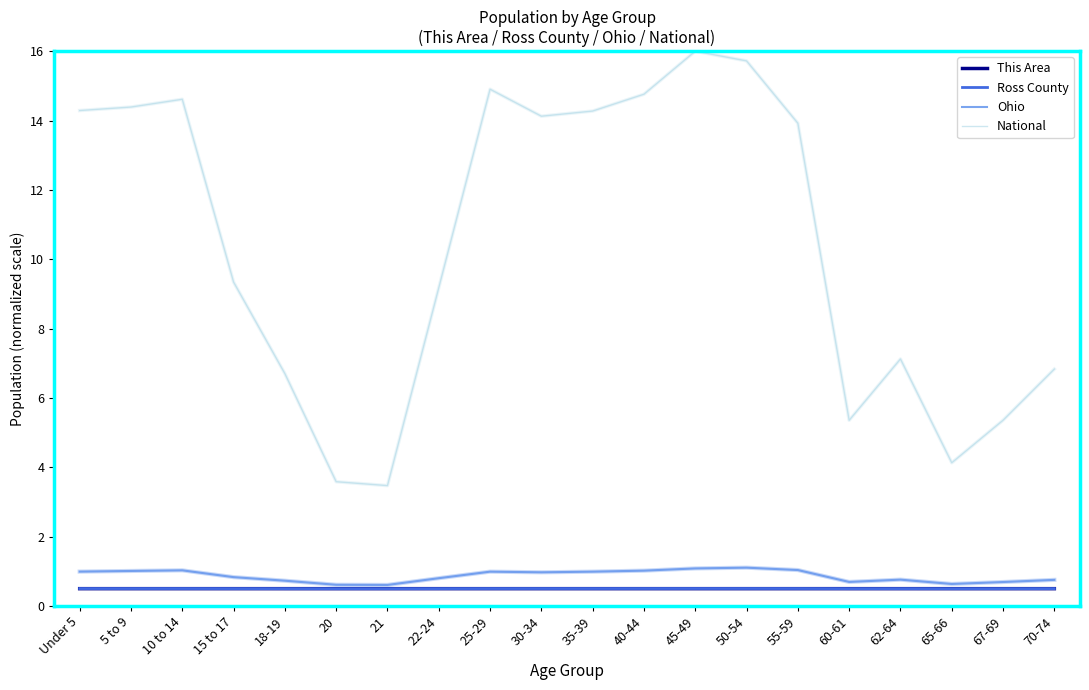

Reading left to right, transcribe all the data shown in this chart.

This Area: Under 5=0.5	5 to 9=0.5	10 to 14=0.5	15 to 17=0.5	18-19=0.5	20=0.5	21=0.5	22-24=0.5	25-29=0.5	30-34=0.5	35-39=0.5	40-44=0.5	45-49=0.5	50-54=0.5	55-59=0.5	60-61=0.5	62-64=0.5	65-66=0.5	67-69=0.5	70-74=0.5
Ross County: Under 5=0.5	5 to 9=0.5	10 to 14=0.5	15 to 17=0.5	18-19=0.5	20=0.5	21=0.5	22-24=0.5	25-29=0.5	30-34=0.5	35-39=0.5	40-44=0.5	45-49=0.5	50-54=0.5	55-59=0.5	60-61=0.5	62-64=0.5	65-66=0.5	67-69=0.5	70-74=0.5
Ohio: Under 5=1.0	5 to 9=1.0	10 to 14=1.0	15 to 17=0.8	18-19=0.7	20=0.6	21=0.6	22-24=0.8	25-29=1.0	30-34=1.0	35-39=1.0	40-44=1.0	45-49=1.1	50-54=1.1	55-59=1.0	60-61=0.7	62-64=0.8	65-66=0.6	67-69=0.7	70-74=0.8
National: Under 5=14.3	5 to 9=14.4	10 to 14=14.6	15 to 17=9.3	18-19=6.7	20=3.6	21=3.5	22-24=9.2	25-29=14.9	30-34=14.1	35-39=14.3	40-44=14.8	45-49=16.0	50-54=15.7	55-59=13.9	60-61=5.4	62-64=7.1	65-66=4.1	67-69=5.4	70-74=6.8